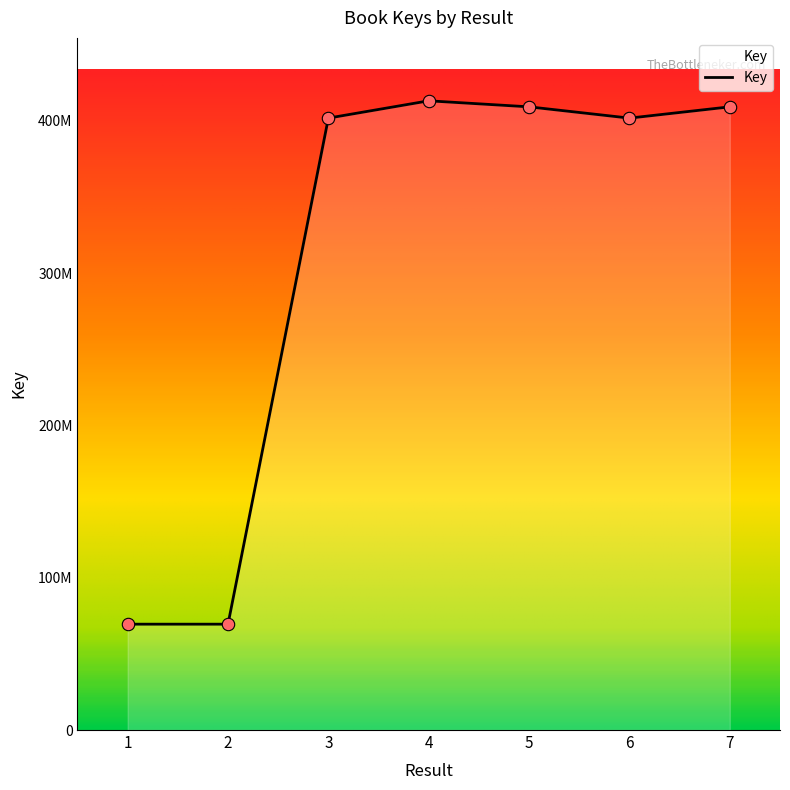

What is the change in value from 1 to 6?

+332269464